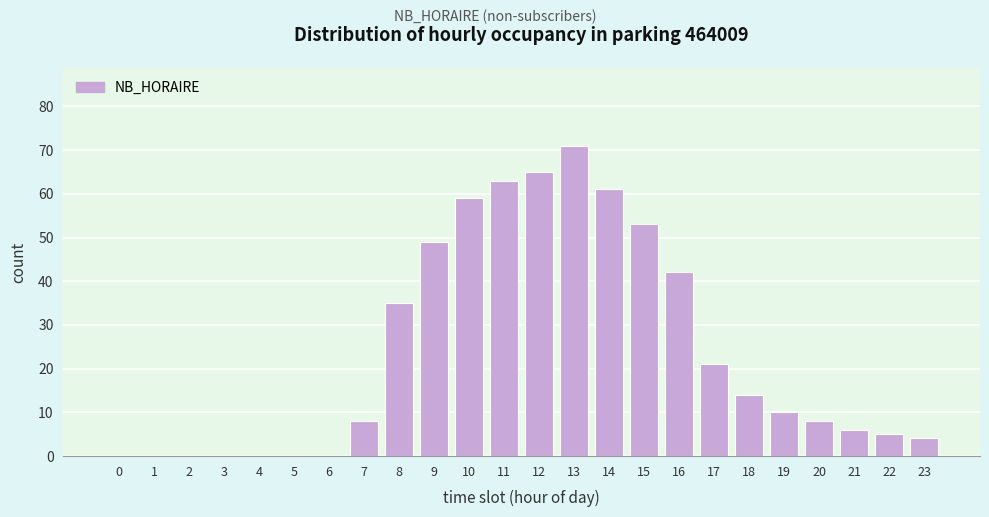

Reading right to left, transcribe all the data shown in this chart.

23=4	22=5	21=6	20=8	19=10	18=14	17=21	16=42	15=53	14=61	13=71	12=65	11=63	10=59	9=49	8=35	7=8	6=0	5=0	4=0	3=0	2=0	1=0	0=0